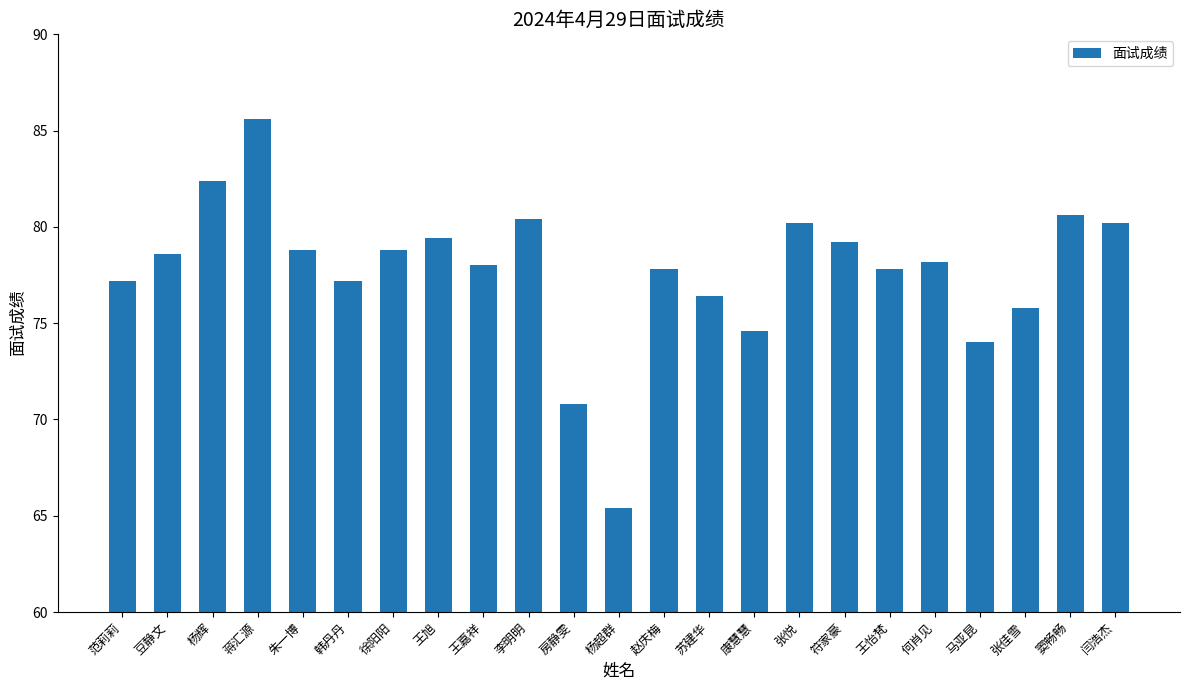

How many distinct data groups are displayed?

1